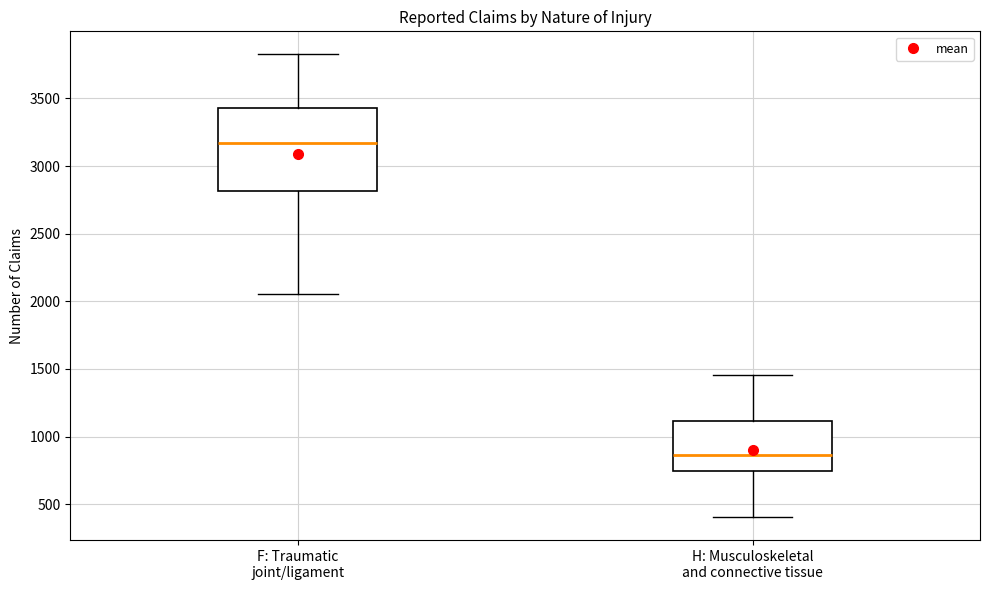

Reading left to right, transcribe this box plot: for each box, give where its median line is, the range the box spans, and where its two whiskers end, as read against the y-axis. The values are not printed on the chart, so give them approximately, as read against the axis.

F: Traumatic joint/ligament: median 3150, box 2800 to 3450, whiskers 2050 to 3850
H: Musculoskeletal and connective tissue: median 850, box 750 to 1100, whiskers 400 to 1450